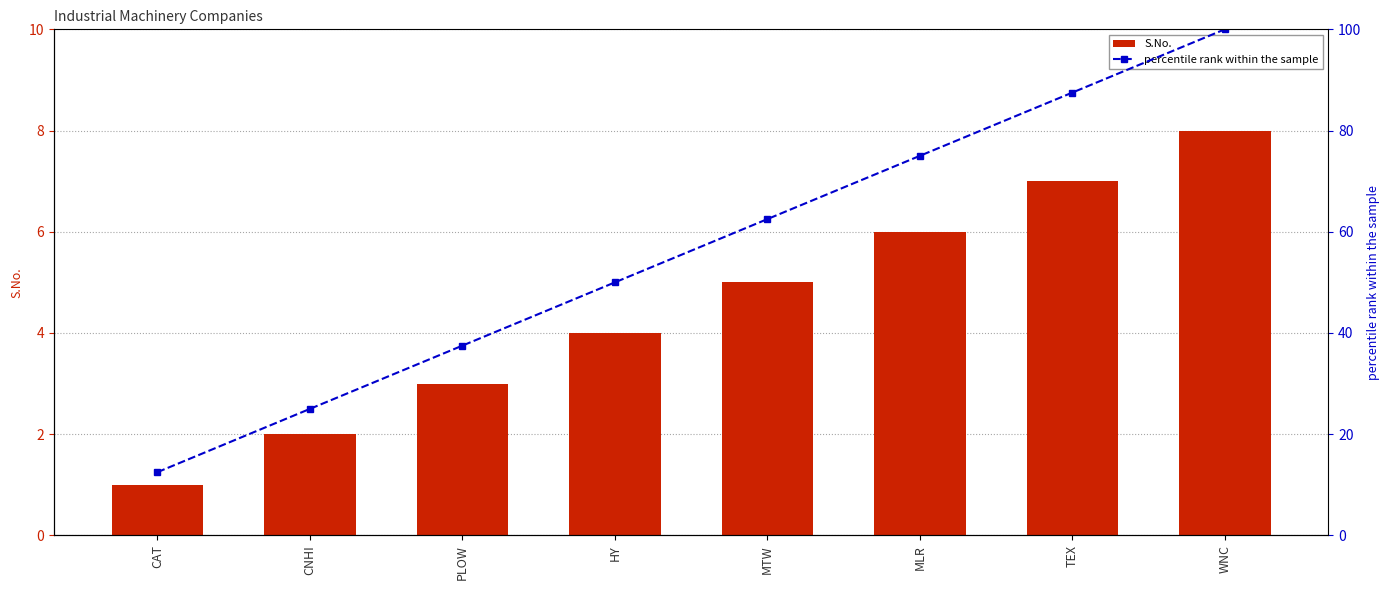

Reading left to right, extract all data points from this chart.

S.No.: 1.0	2.0	3.0	4.0	5.0	6.0	7.0	8.0
percentile rank within the sample: 12.5	25.0	37.5	50.0	62.5	75.0	87.5	100.0